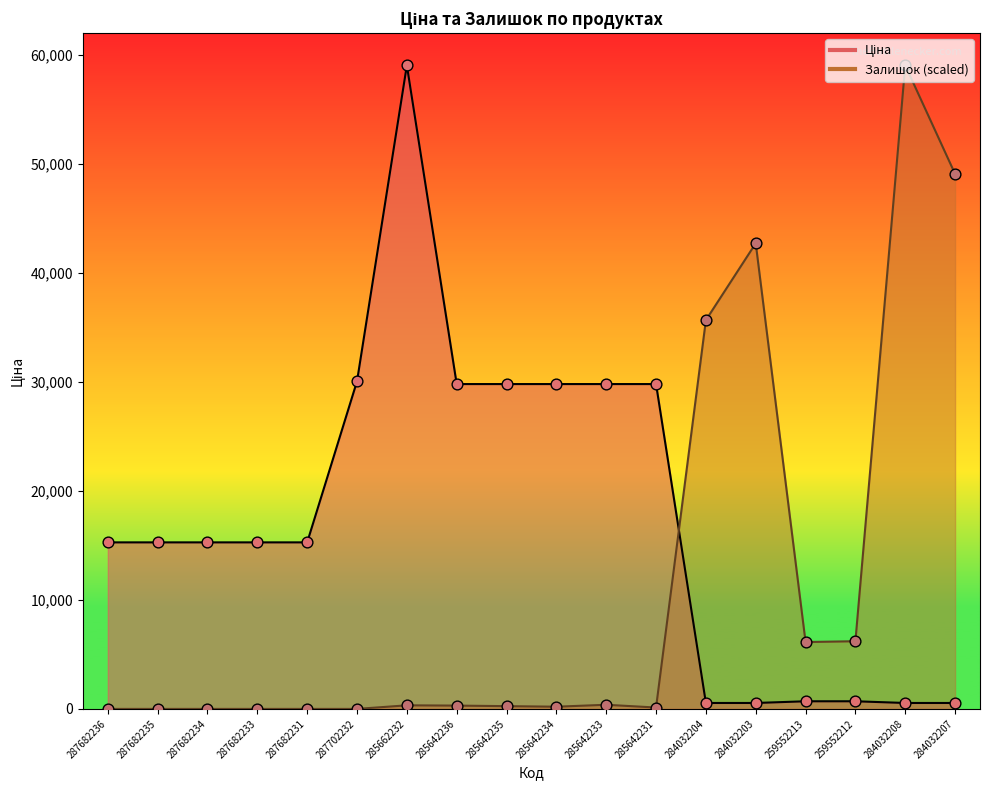

Which series reaches the maximum Y coordinate?

Ціна